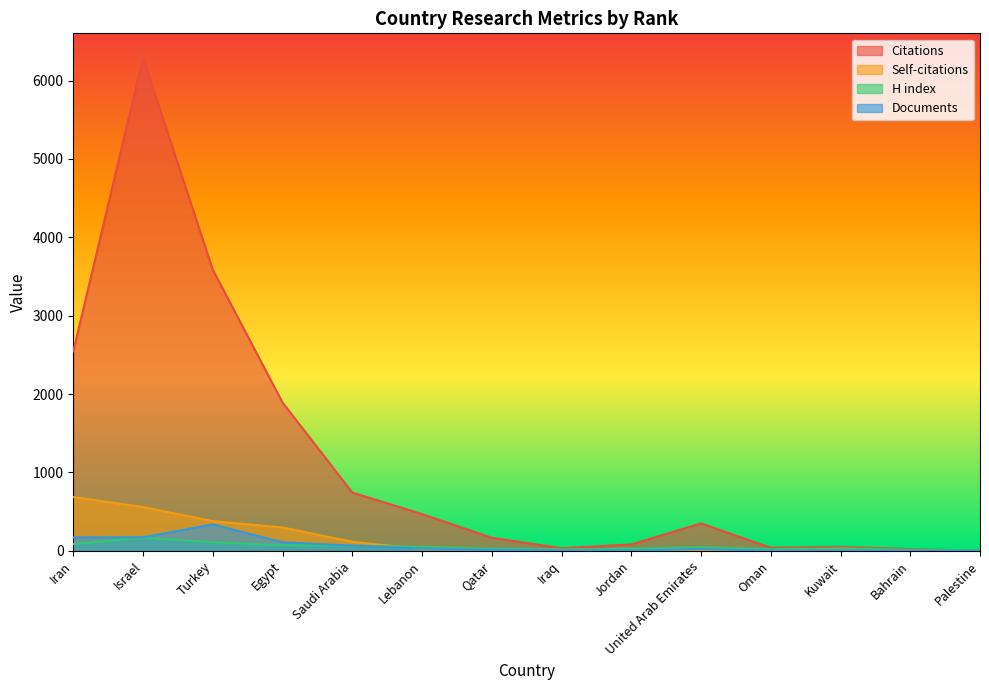

Where is the first local minimum for Documents?

Jordan